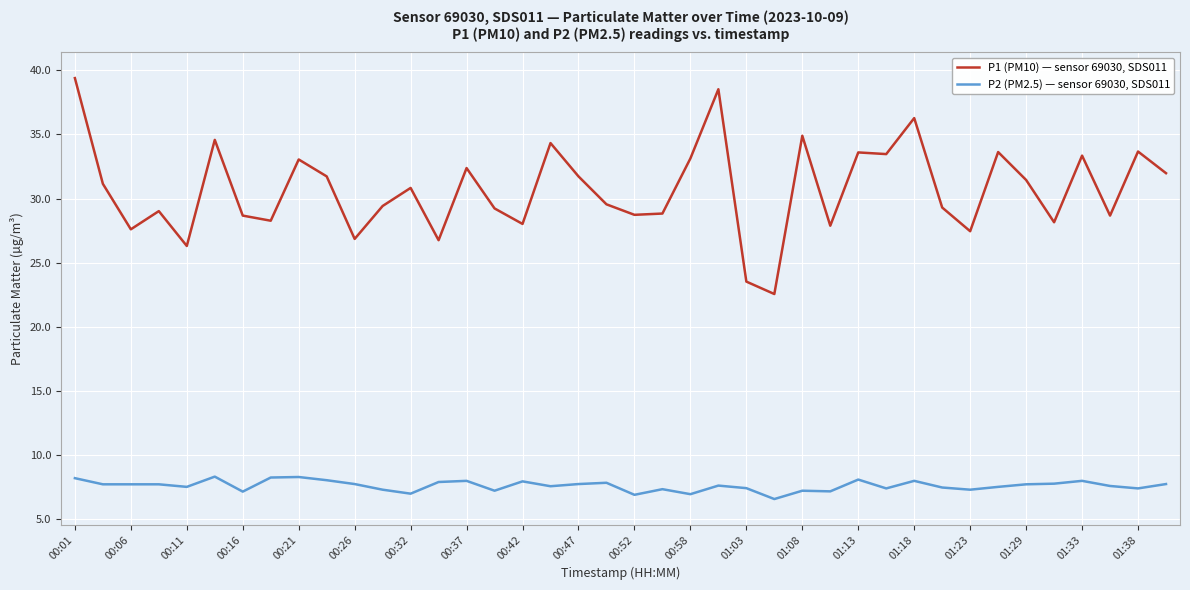

List the series in order of their peak value, highest first.

P1 (PM10) — sensor 69030, SDS011, P2 (PM2.5) — sensor 69030, SDS011